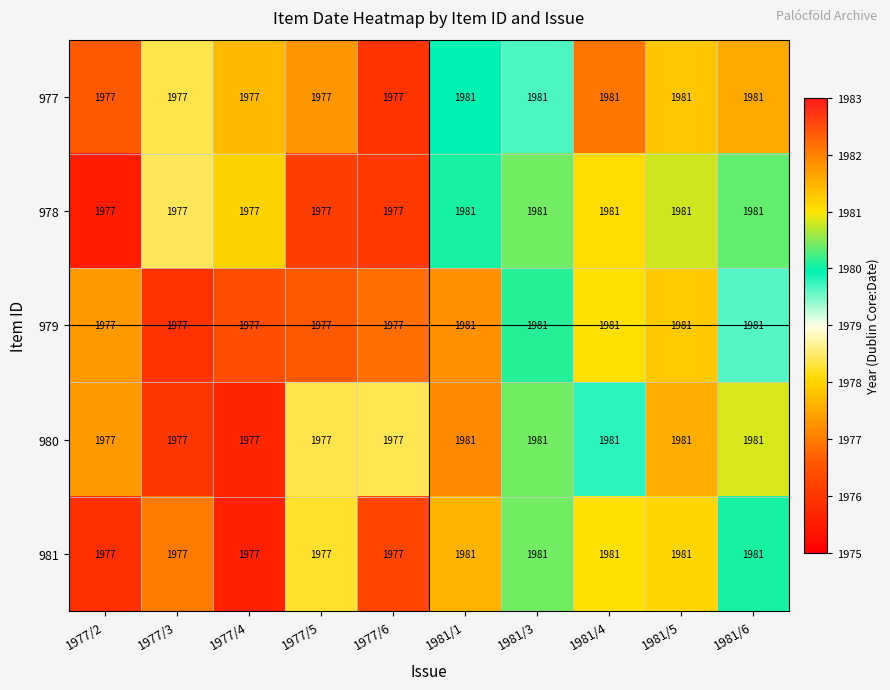

What is the maximum value shown in the chart?

1981